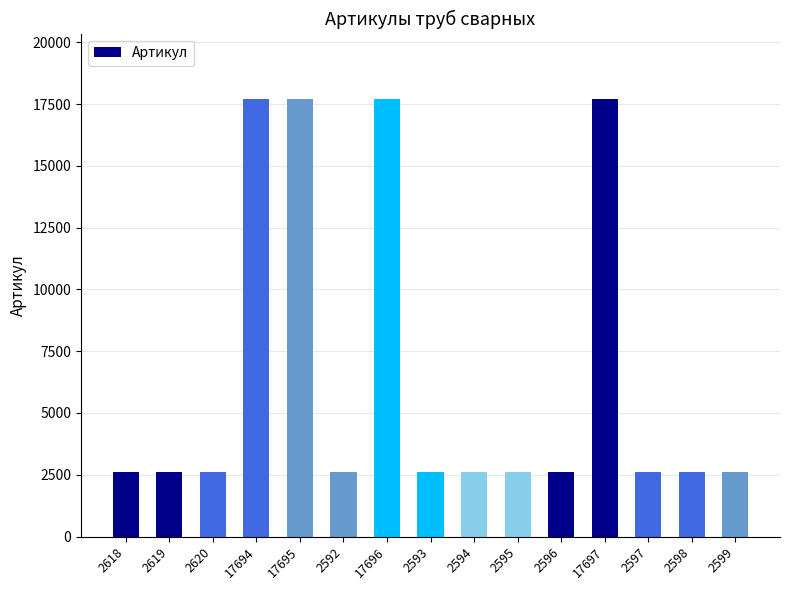

What is the difference between the maximum and second lowest values?

15104